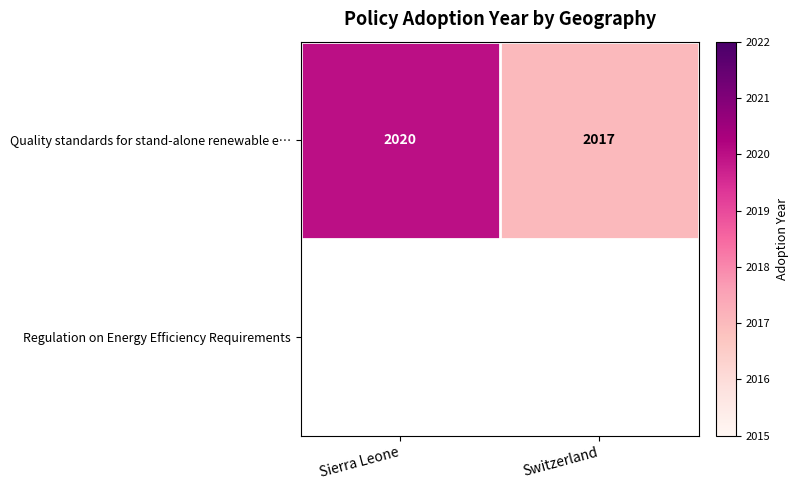

What is the difference between the maximum and minimum values?

3